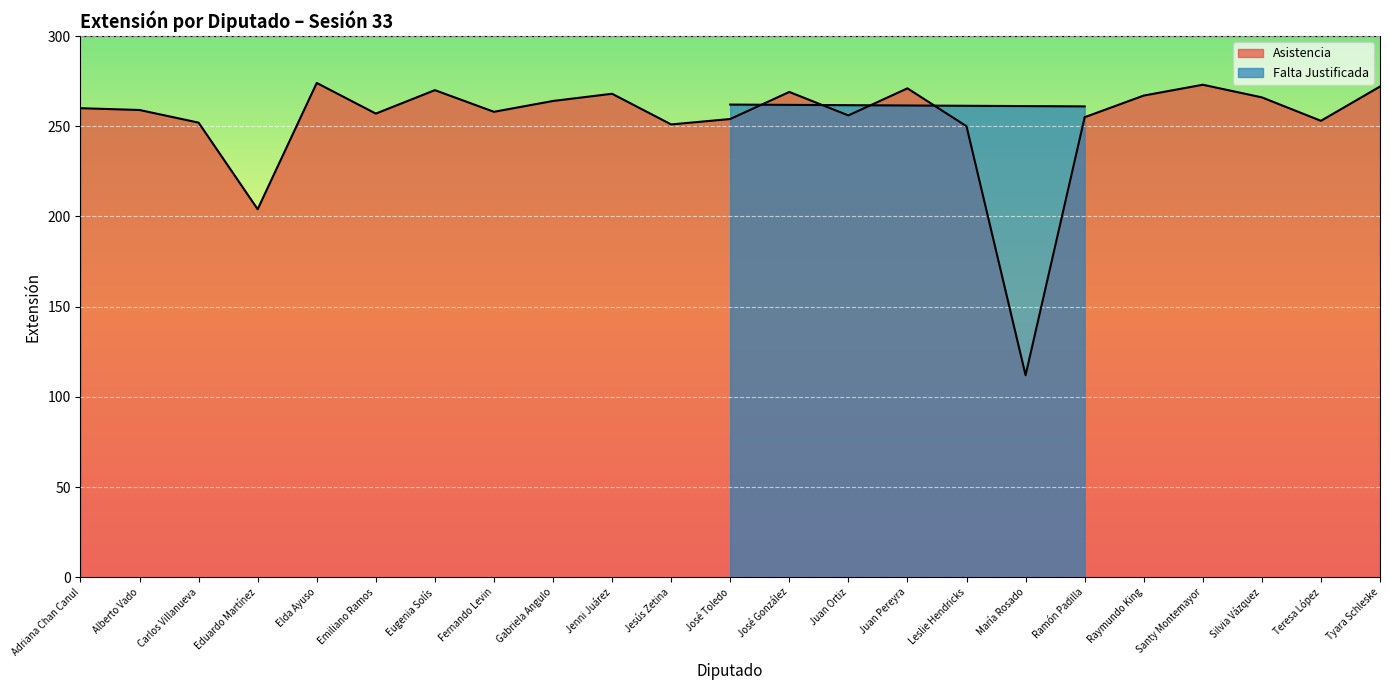

Reading left to right, what are all the values shown in this chart?

Adriana Chan Canul=260	Alberto Vado=259	Carlos Villanueva=252	Eduardo Martínez=204	Elda Ayuso=274	Emiliano Ramos=257	Eugenia Solís=270	Fernando Levin=258	Gabriela Angulo=264	Jenni Juárez=268	Jesús Zetina=251	José Toledo=254	José González=269	Juan Ortiz=256	Juan Pereyra=271	Leslie Hendricks=250	María Rosado=112	Ramón Padilla=255	Raymundo King=267	Santy Montemayor=273	Silvia Vázquez=266	Teresa López=253	Tyara Schleske=272